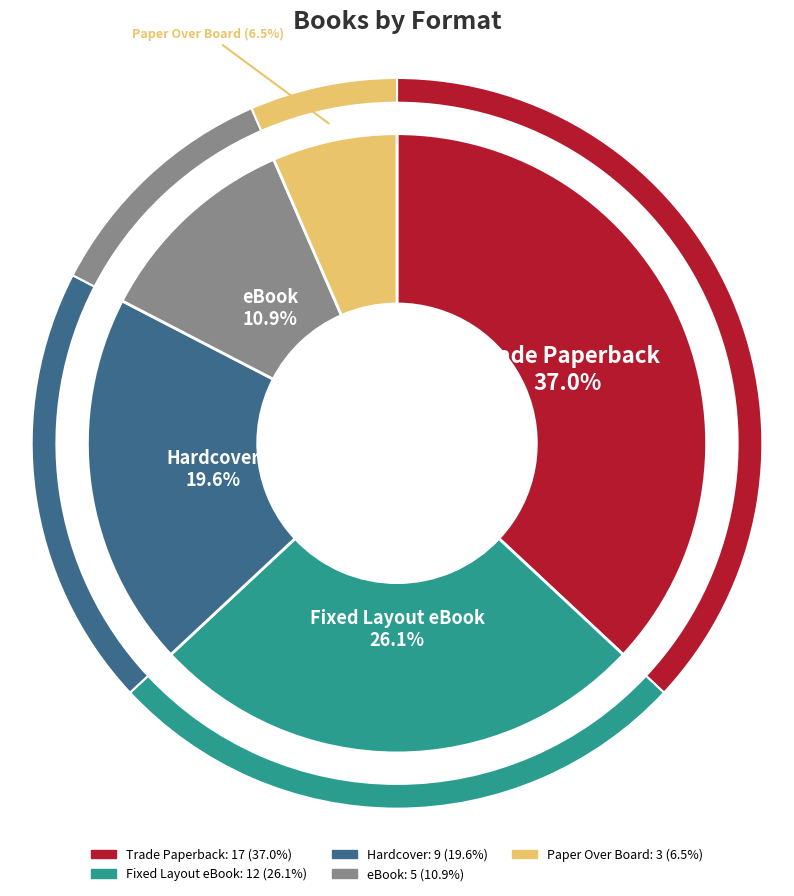

What percentage is the Trade Paperback slice, to the nearest percent?

37%